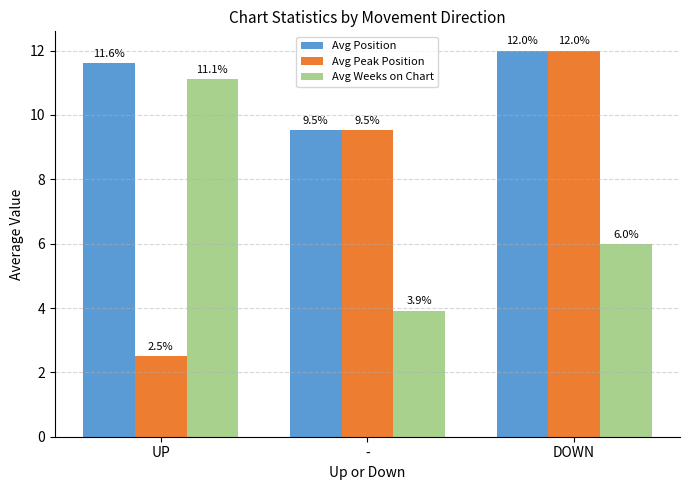

What is the minimum value for Avg Peak Position?

2.5